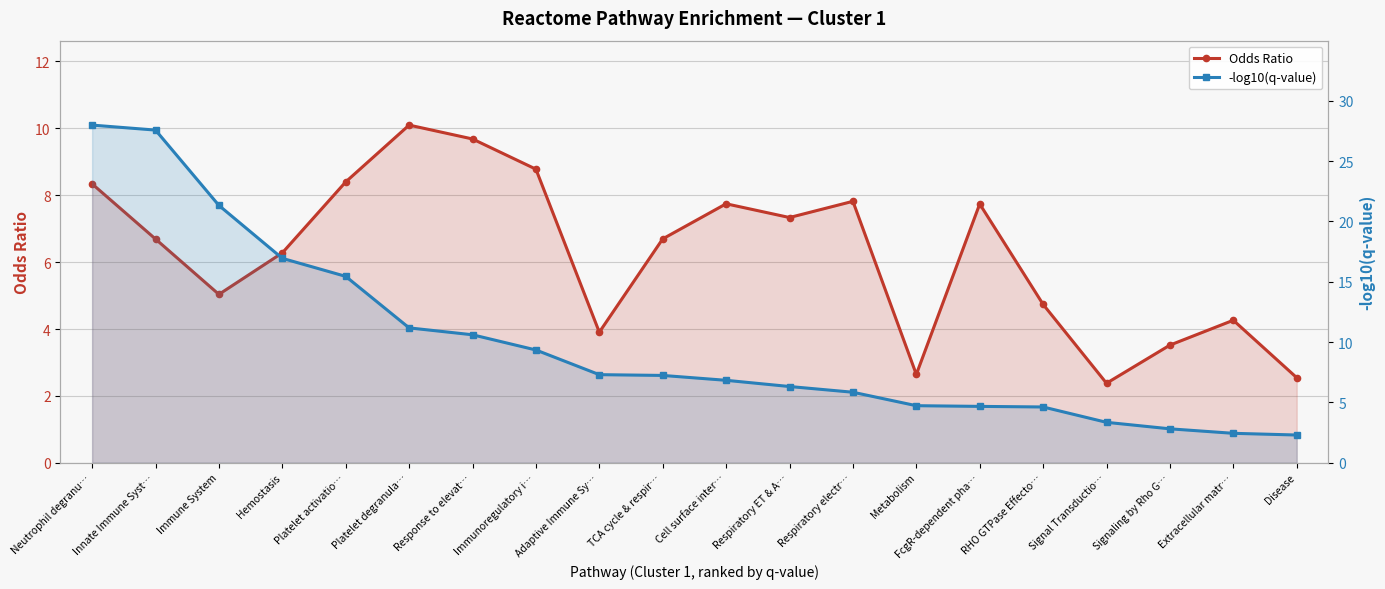

Between Innate Immune Syst… and Adaptive Immune Sy…, which is larger?

Innate Immune Syst…